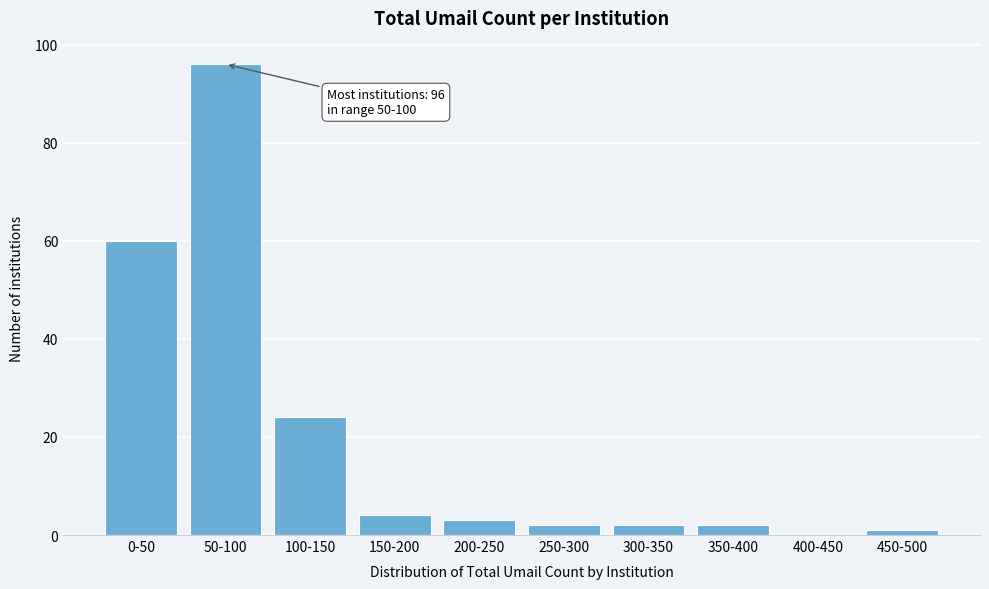

Reading right to left, transcribe all the data shown in this chart.

450-500=1	400-450=0	350-400=2	300-350=2	250-300=2	200-250=3	150-200=4	100-150=24	50-100=96	0-50=60